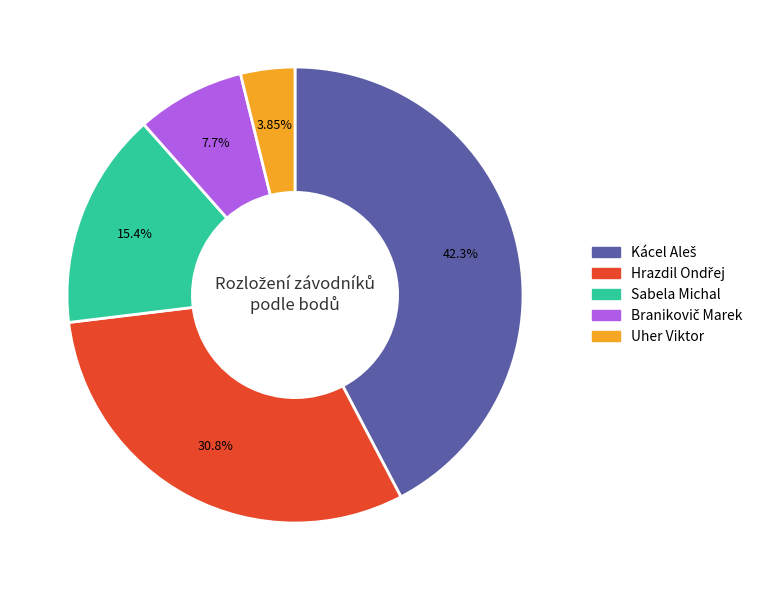

What is the smallest slice in the pie chart?

Uher Viktor